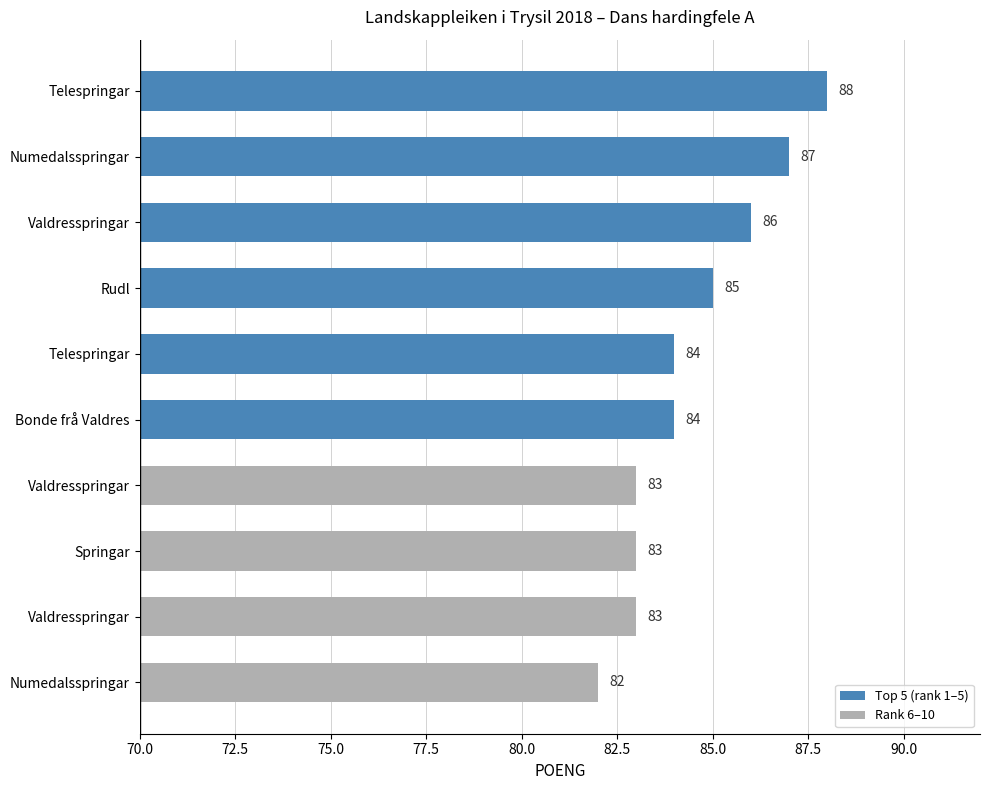

What is the sum of all values?

845